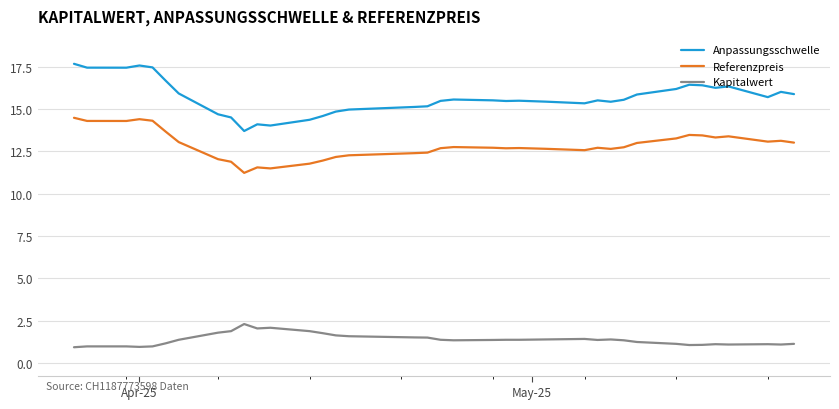

What is the average value of the Anpassungsschwelle series?

15.7